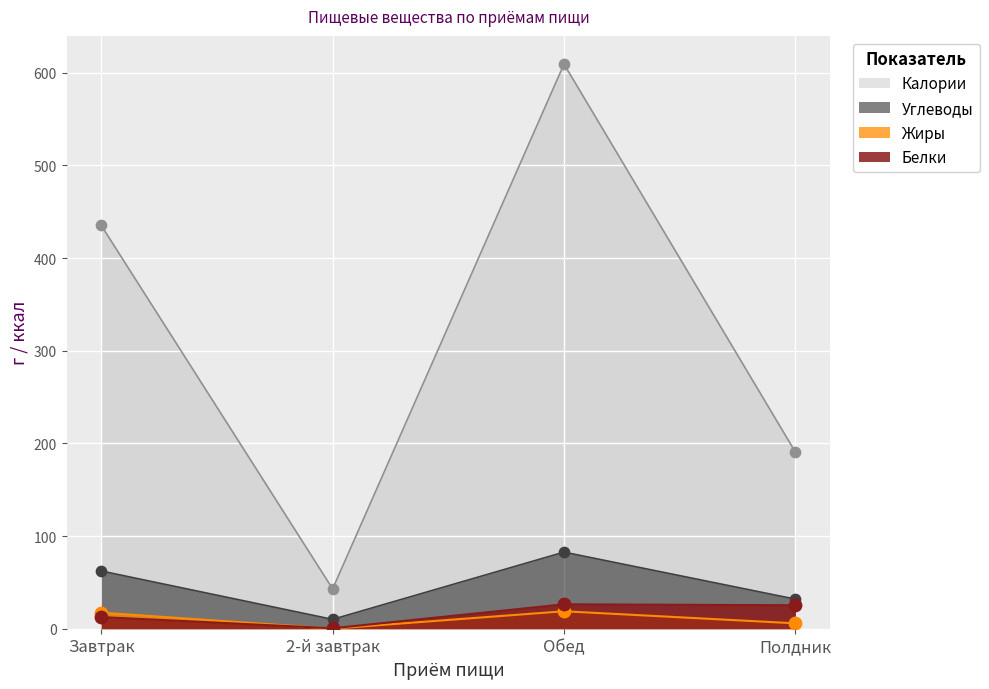

Which series has the largest Y range (max minus min)?

Калории